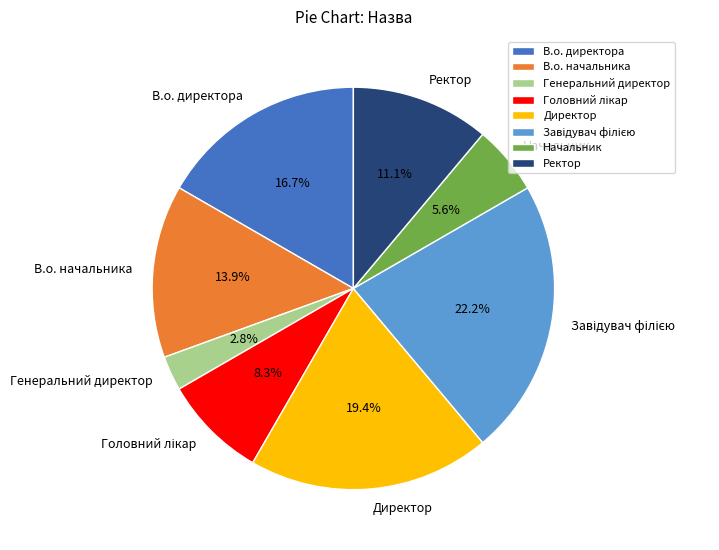

Which slice is the smallest?

Генеральний директор